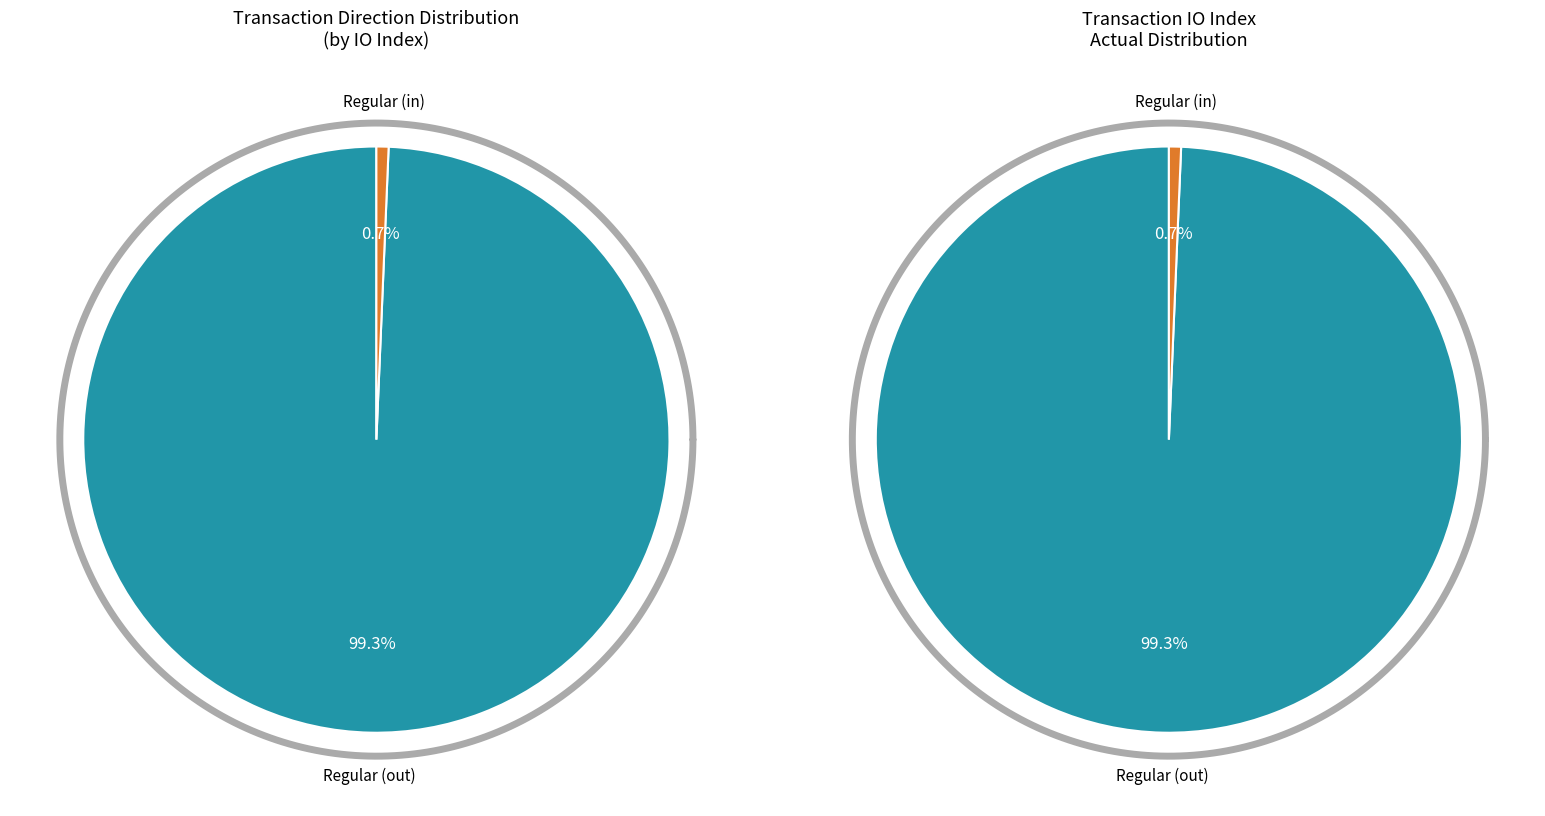

To the nearest percent, what is the difference between the largest and smallest slice percentages?

99%